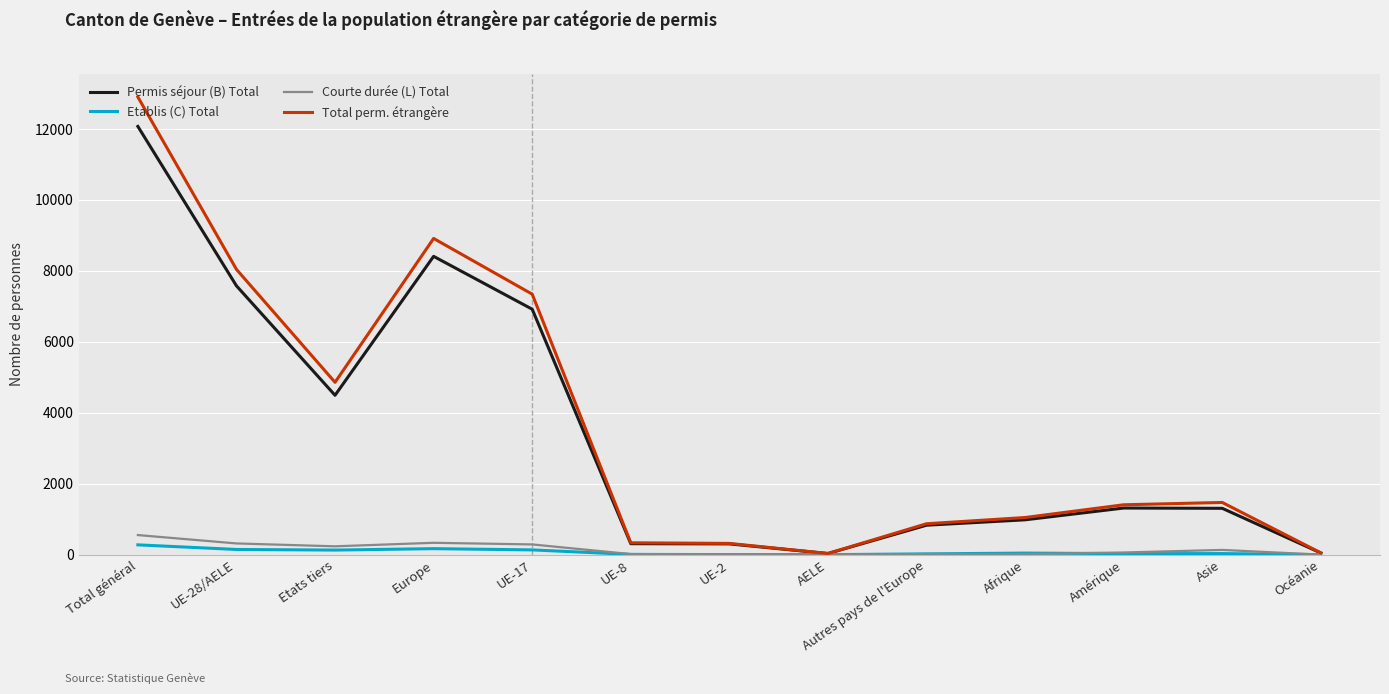

Which series changed the most between Europe and UE-17?

Total perm. étrangère